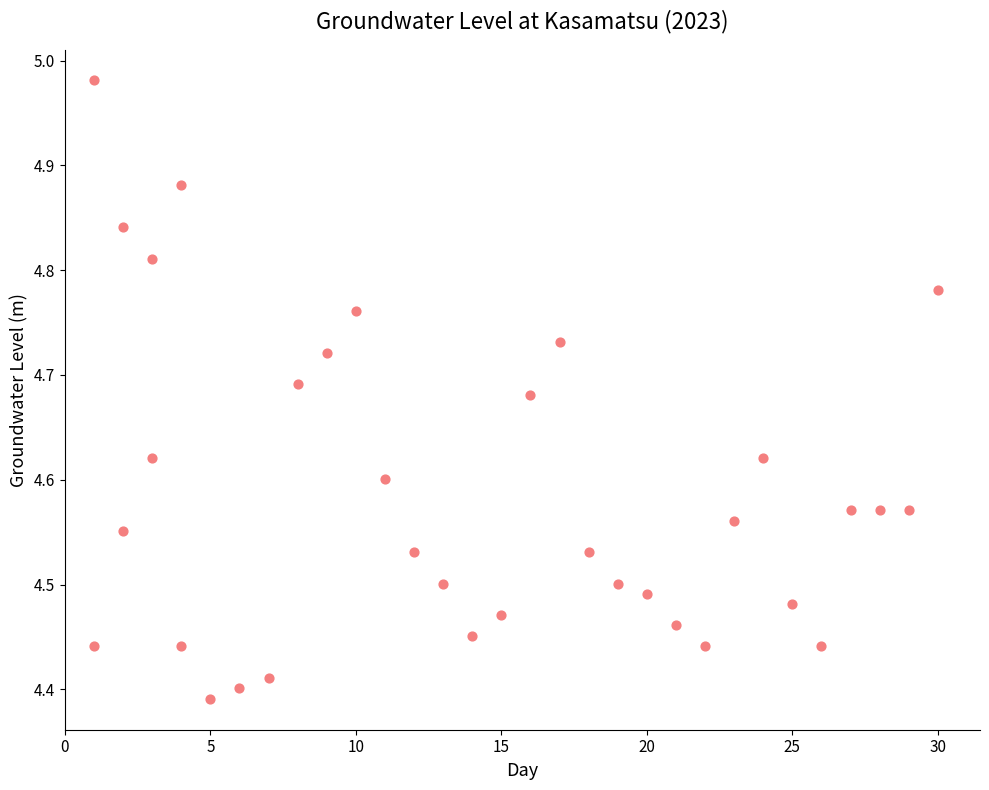

What is the range of X values (max minus min)?

29.0